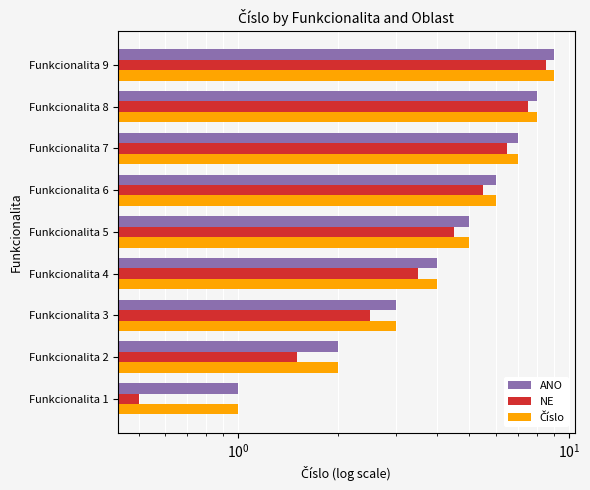

What is the average value of the Číslo series?

5.0